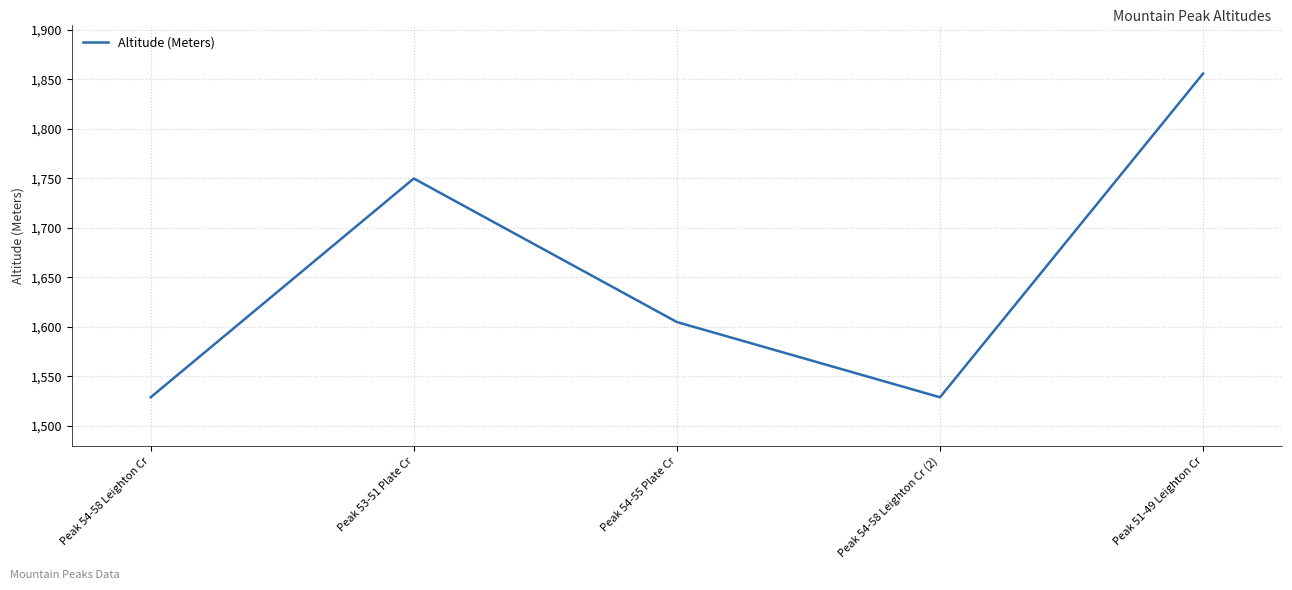

How many values are between 1529 and 1750?

4